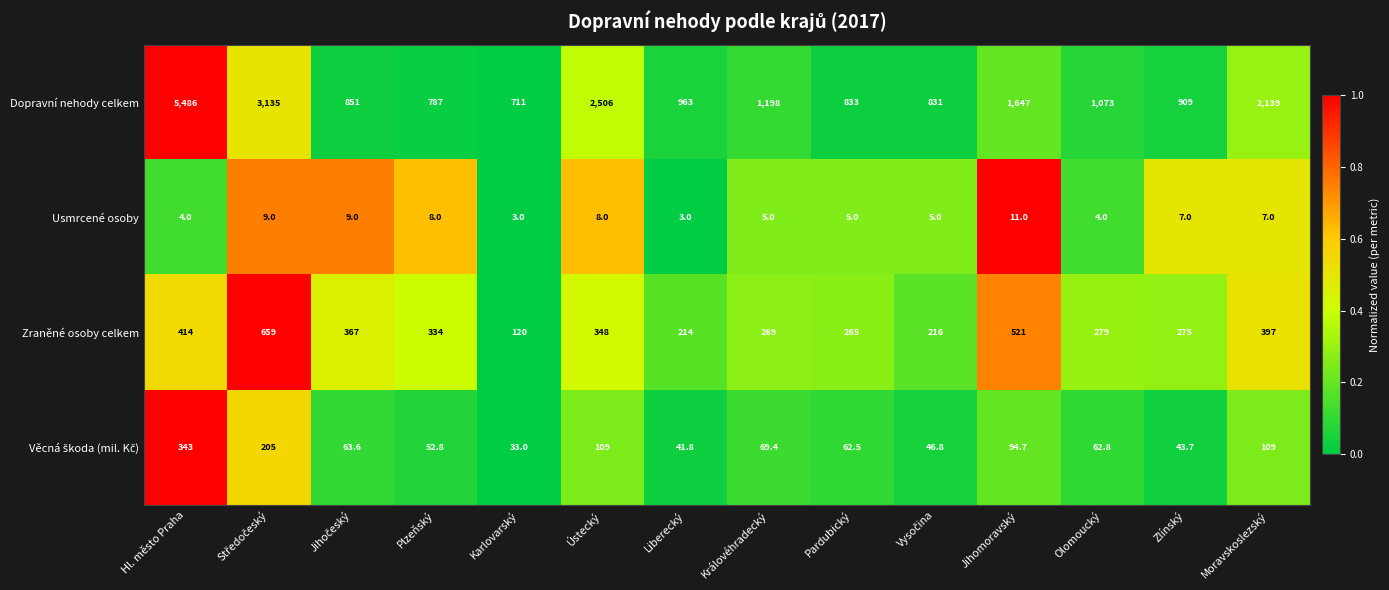

At which label does Zraněné osoby celkem reach its minimum?

Karlovarský